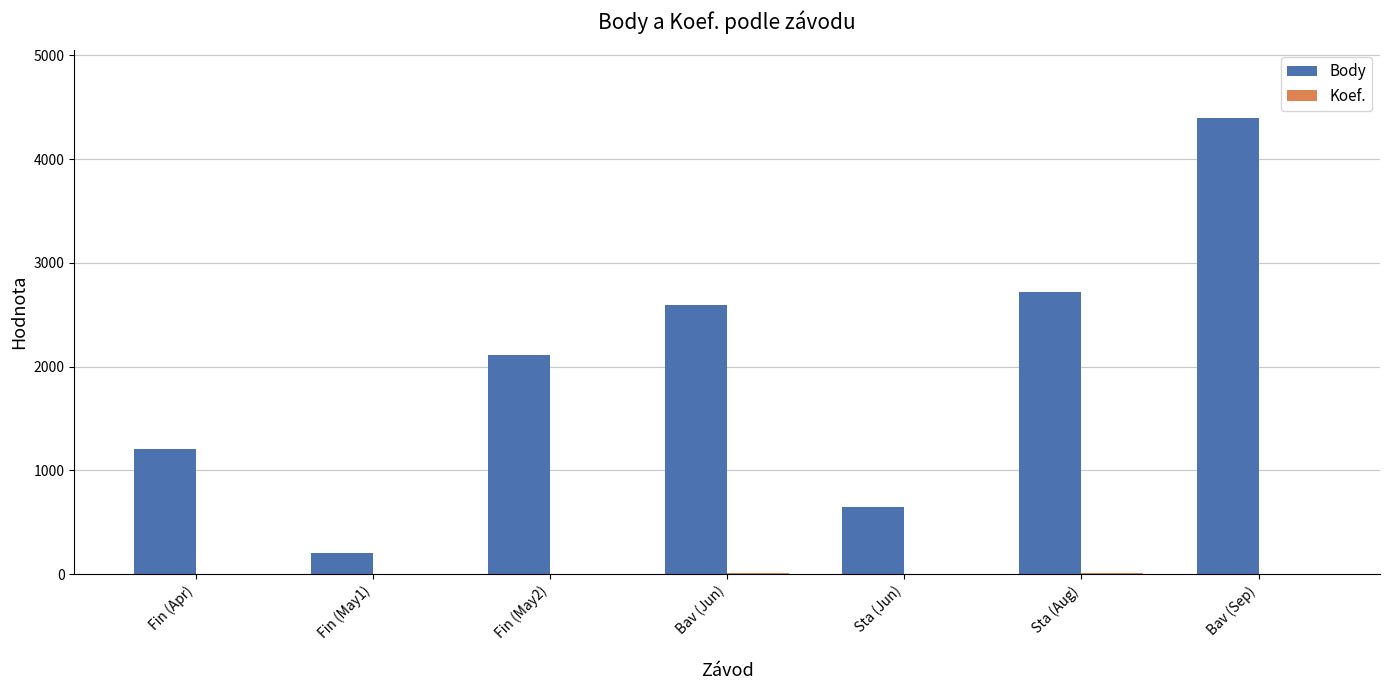

The value of Body at Sta (Jun) is 856. True or false?

False